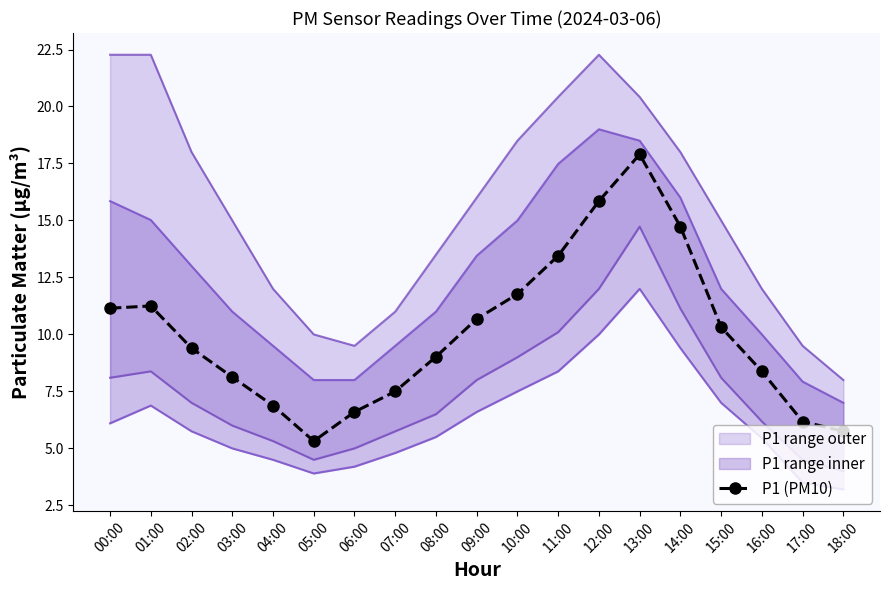

What is the average value?

10.0